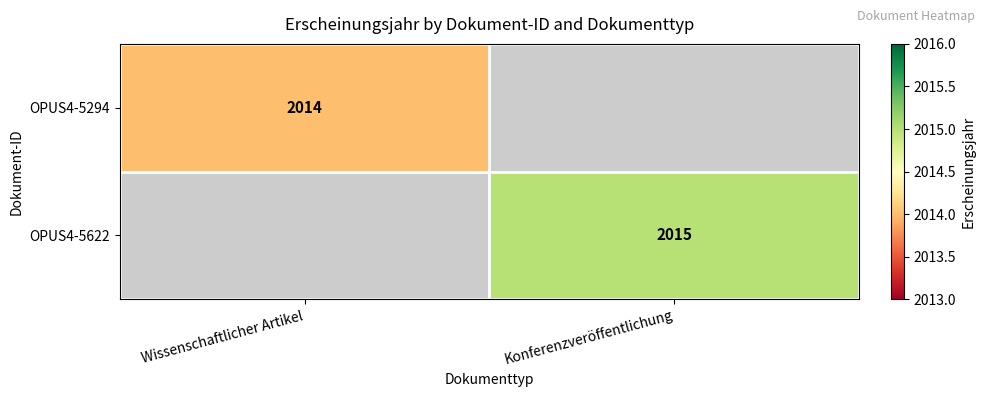

Is it true that OPUS4-5294 equals 2014 at Wissenschaftlicher Artikel?

True